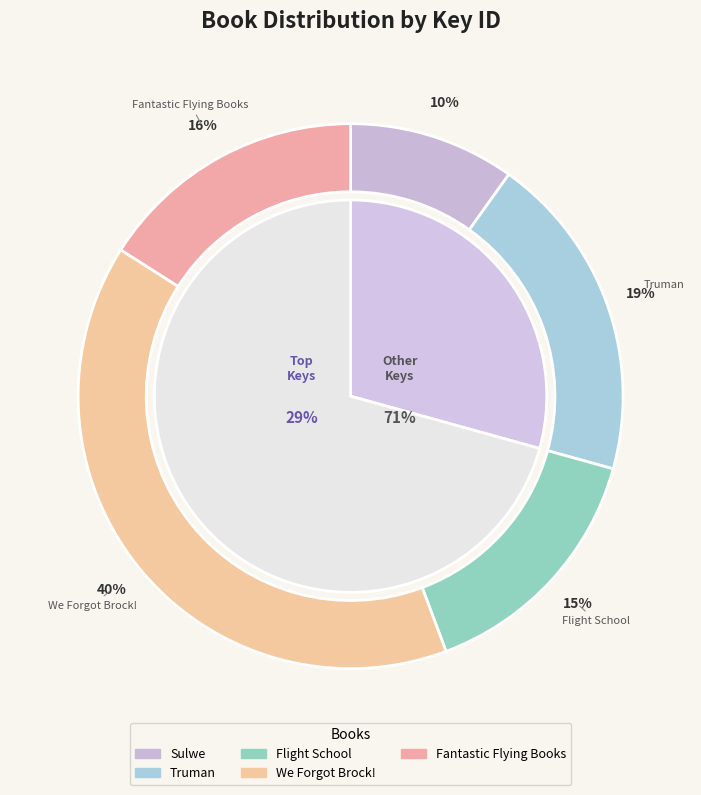

How many slices are in this pie chart?

5